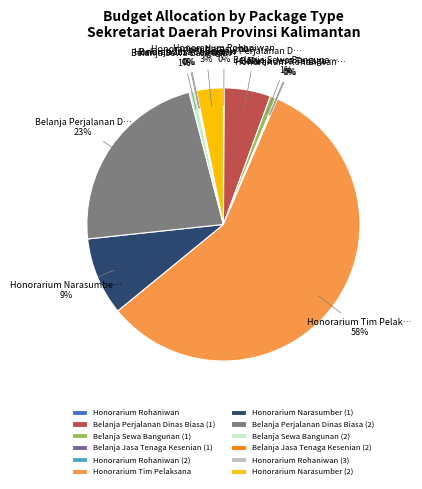

Does any single category account for the majority?

Yes